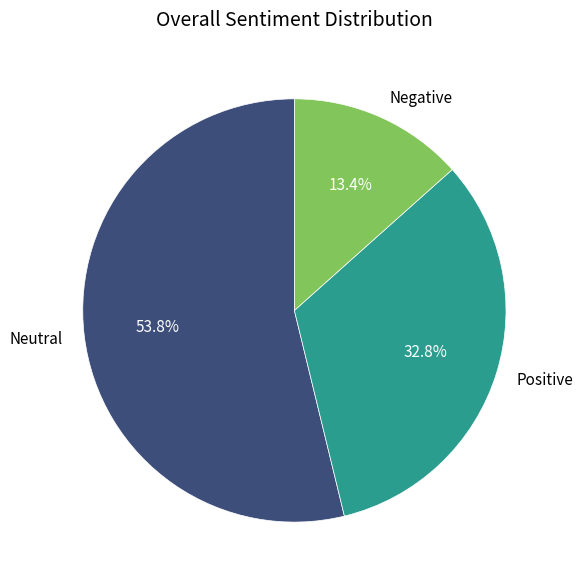

Is there any slice that represents more than half of the pie?

Yes